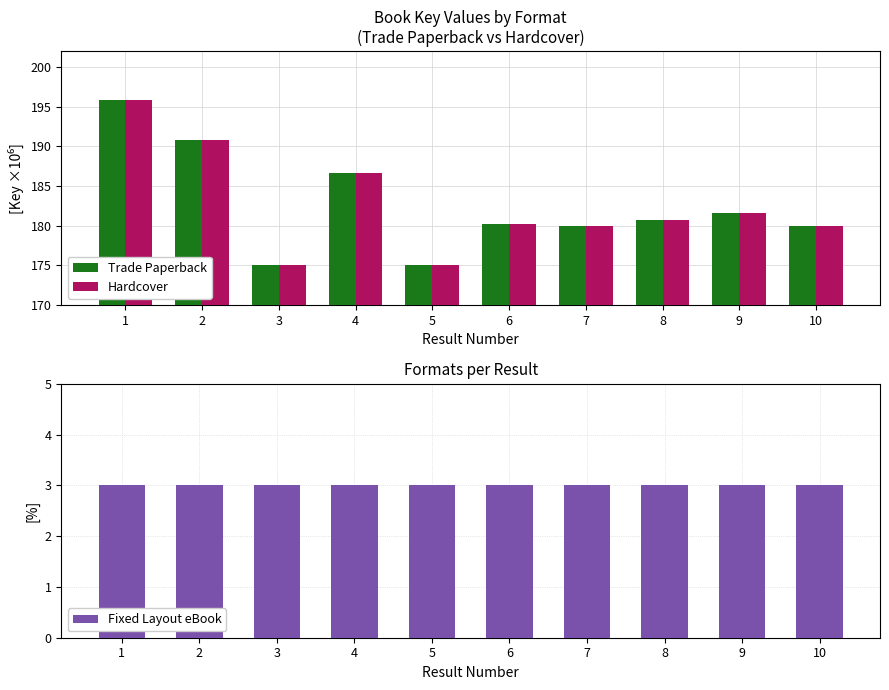

How many data points does each series have?

10